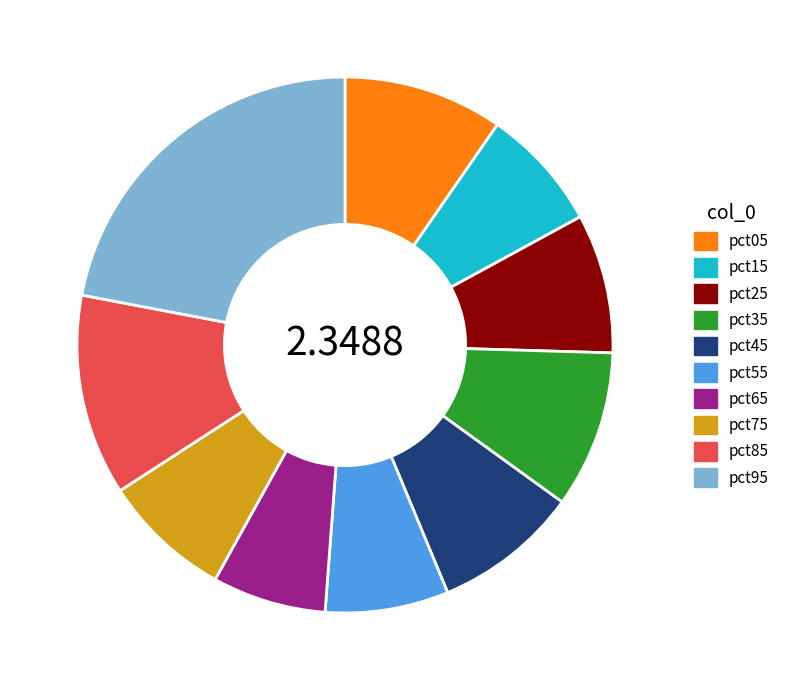

Is it true that pct85 is 18% of the pie?

False